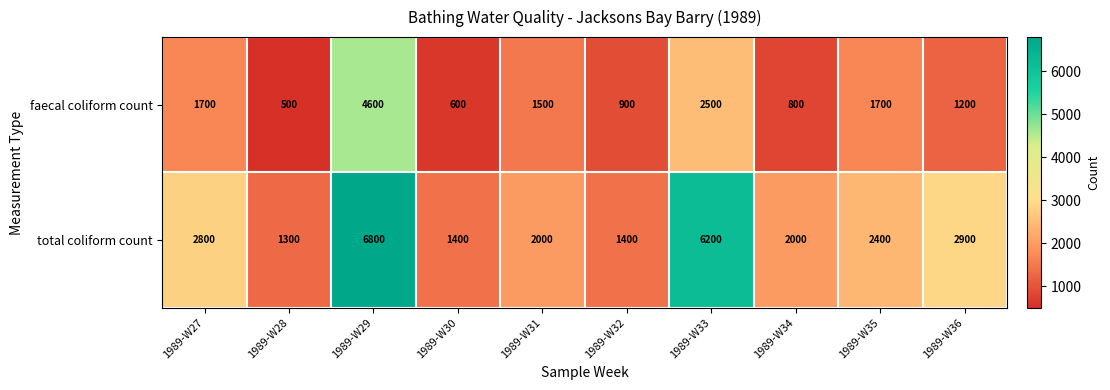

At 1989-W33, list the series in order from smallest to largest.

faecal coliform count, total coliform count